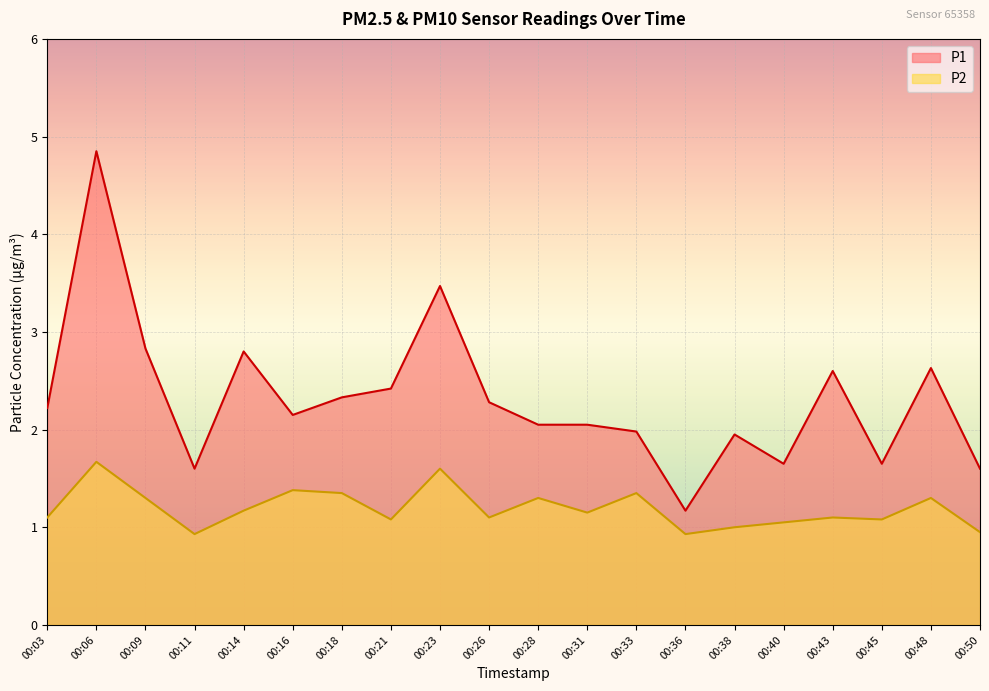

At which label is P1 closest to 3?

00:09